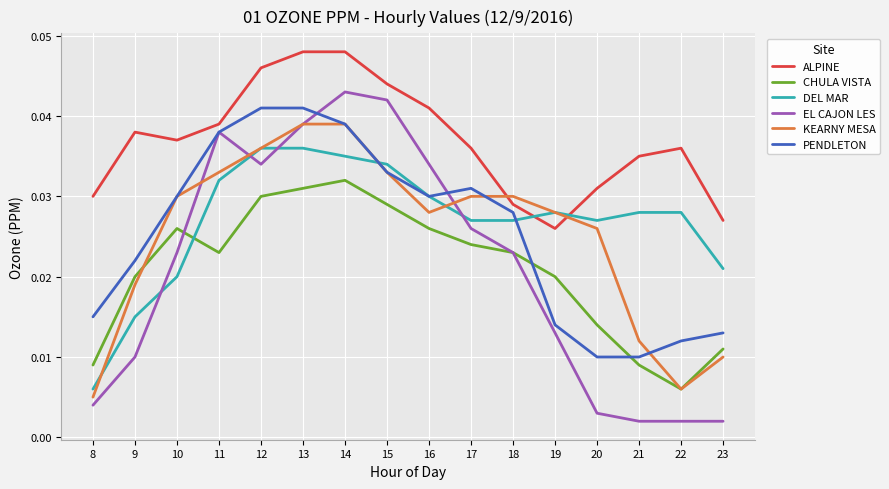

Which series has the largest total across all categories?

ALPINE